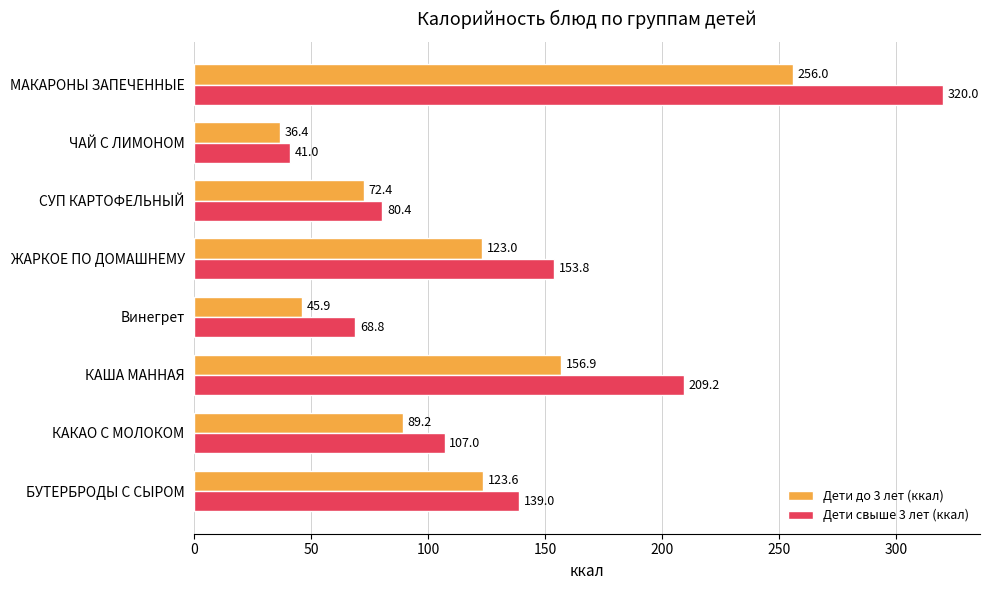

Where is Дети до 3 лет (ккал) nearest to the value 146?

КАША МАННАЯ